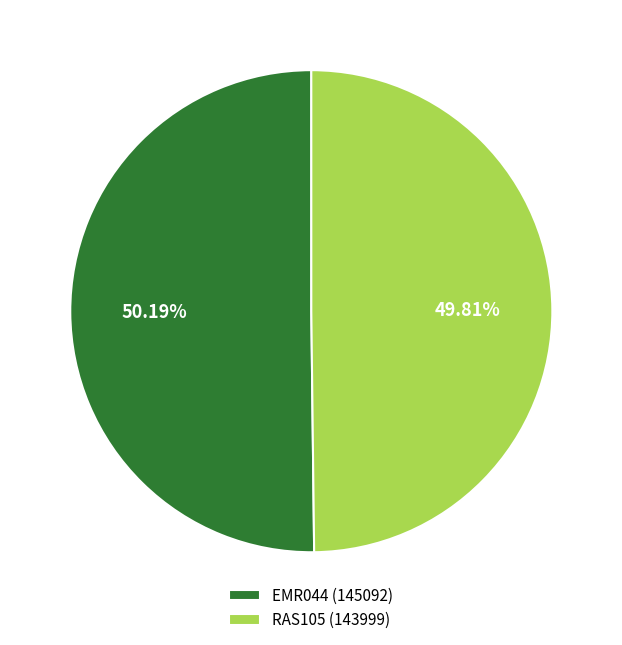

To the nearest percent, what is the combined percentage of EMR044 and RAS105?

100%